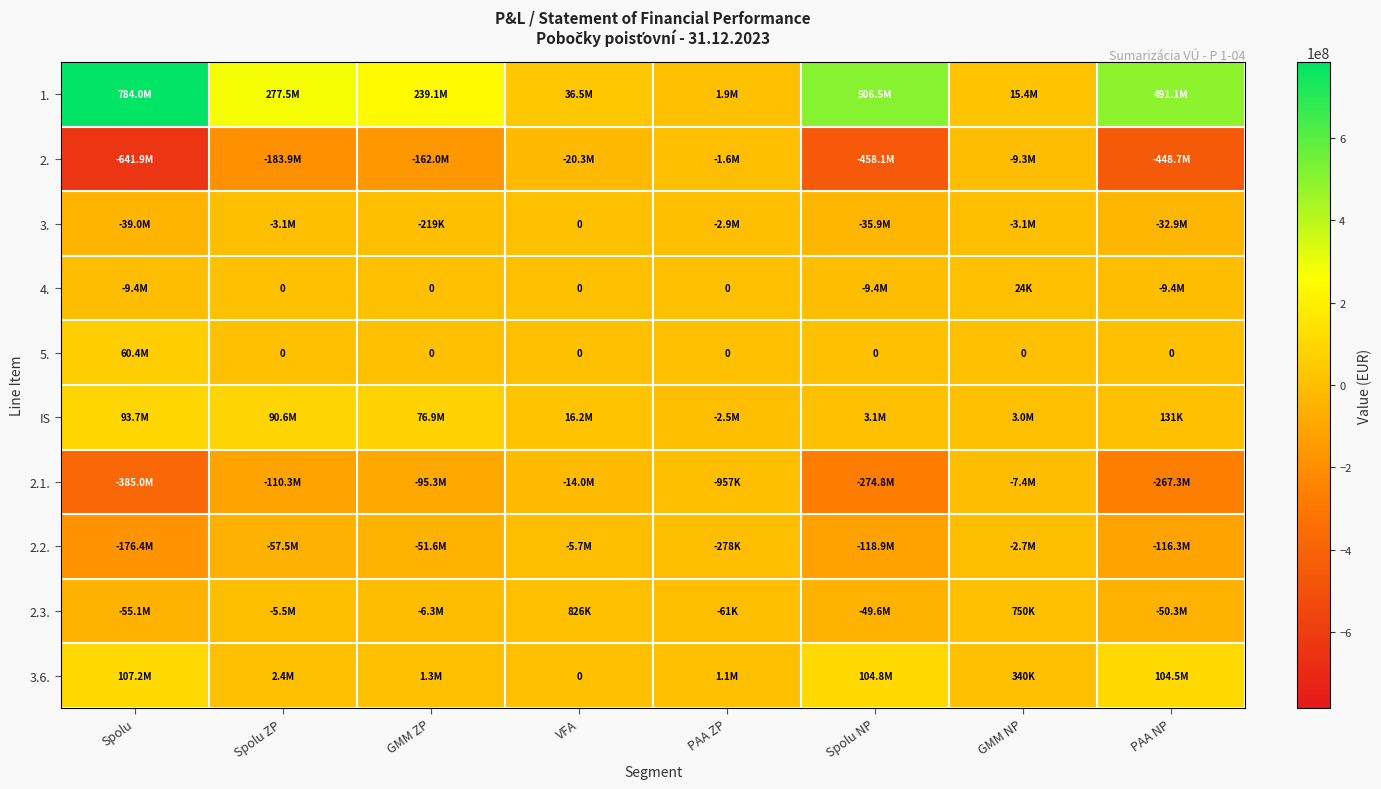

The 3. series shows 13828437 at VFA. True or false?

False